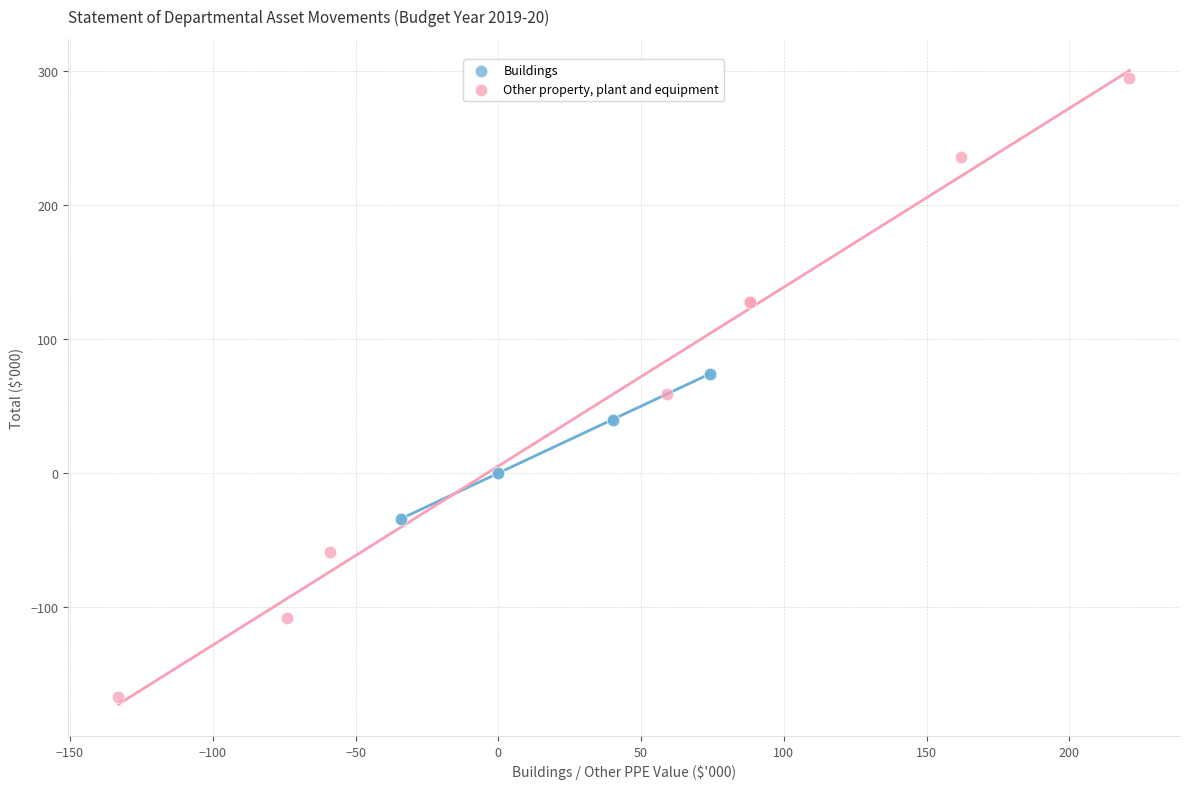

What are all the series names shown in the legend?

Buildings, Other property, plant and equipment